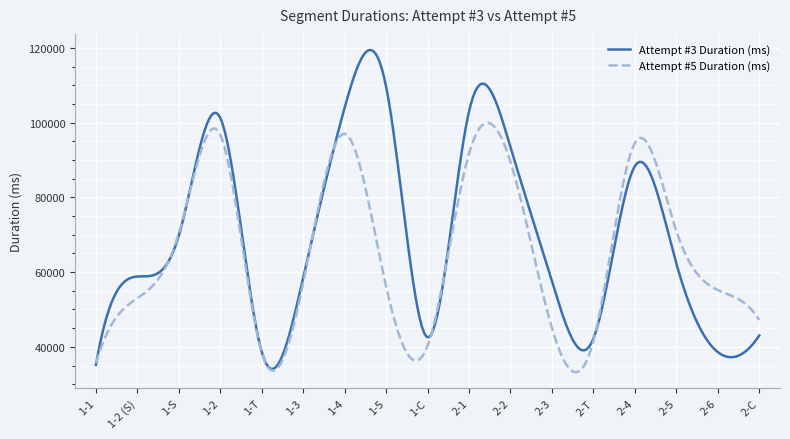

In Attempt #5 Duration (ms), how many points are higher than both neighbors (excluding endpoints)?

4